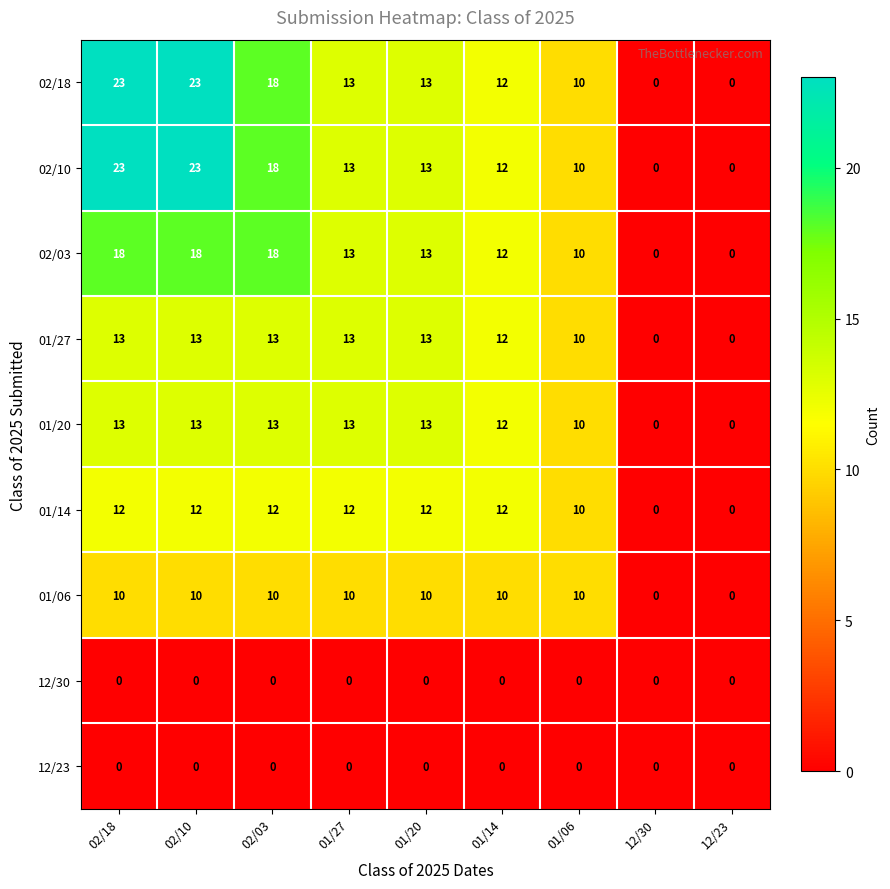

What is the difference between the maximum and second lowest values in the 01/06 series?

10